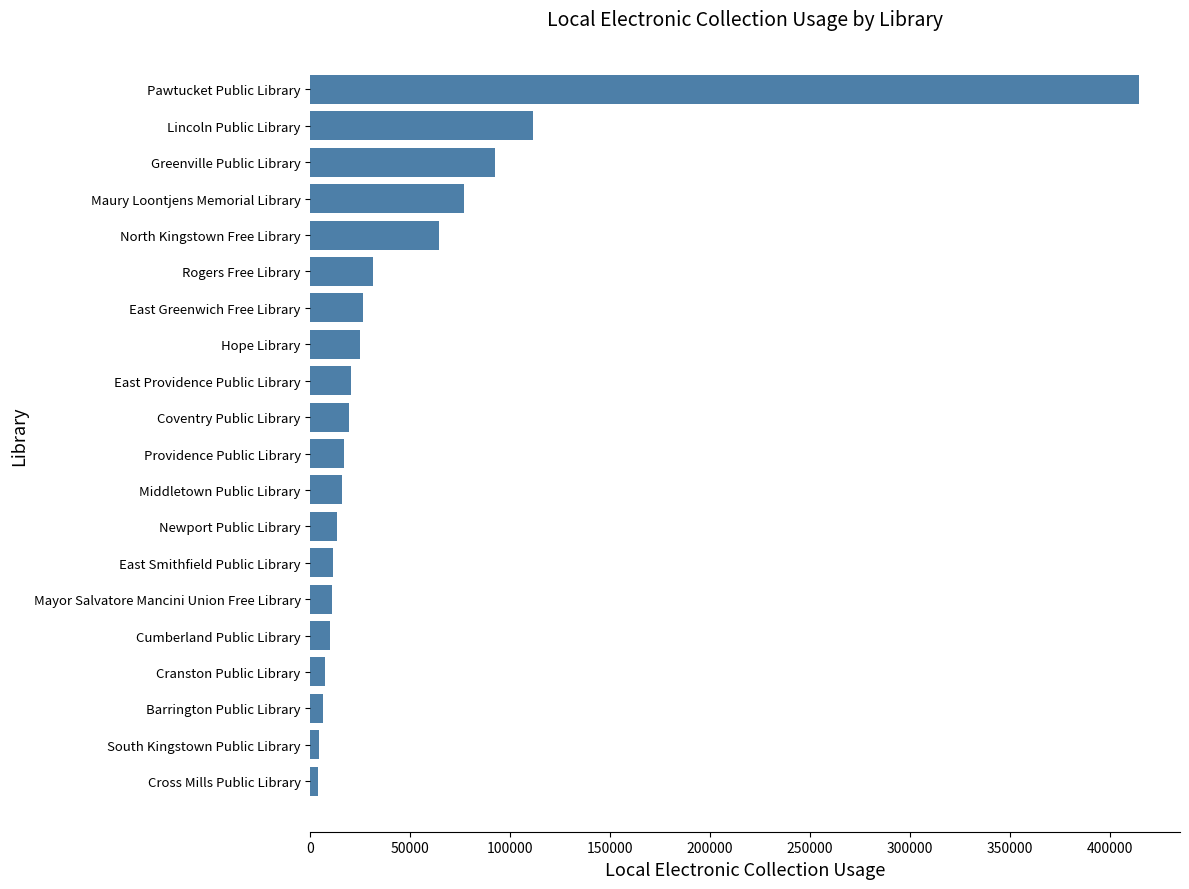

Count the number of data series in this chart.

1